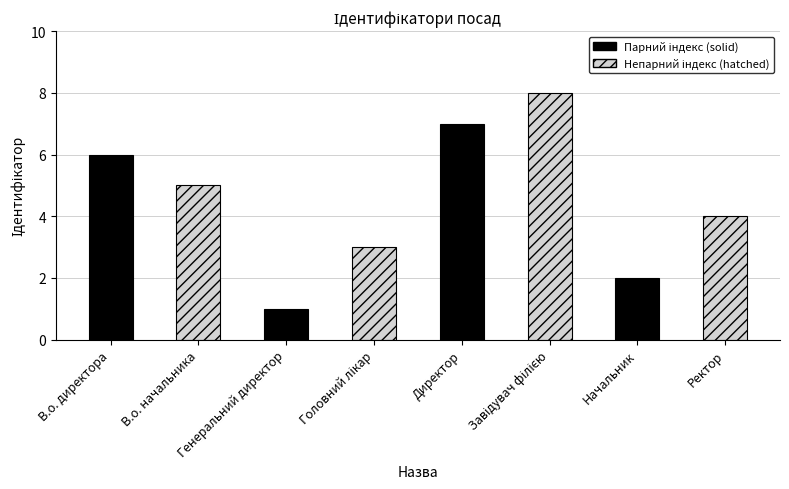

Which label corresponds to the smallest value in the chart?

Генеральний директор